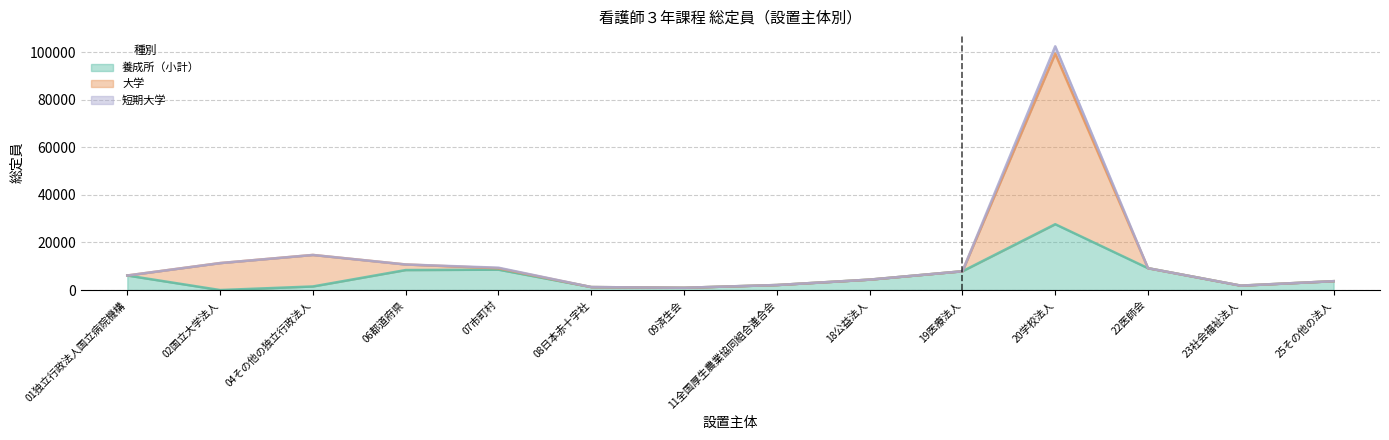

What are all the series names shown in the legend?

養成所（小計）, 大学, 短期大学